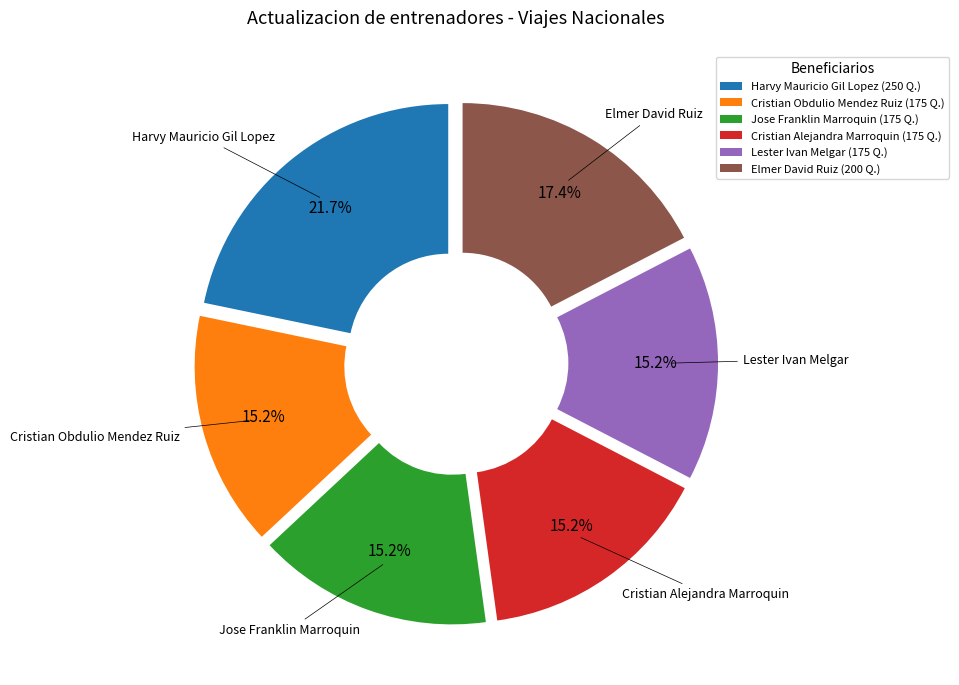

What percentage is NOT represented by Cristian Alejandra Marroquin (175 Q.)?

84.8%